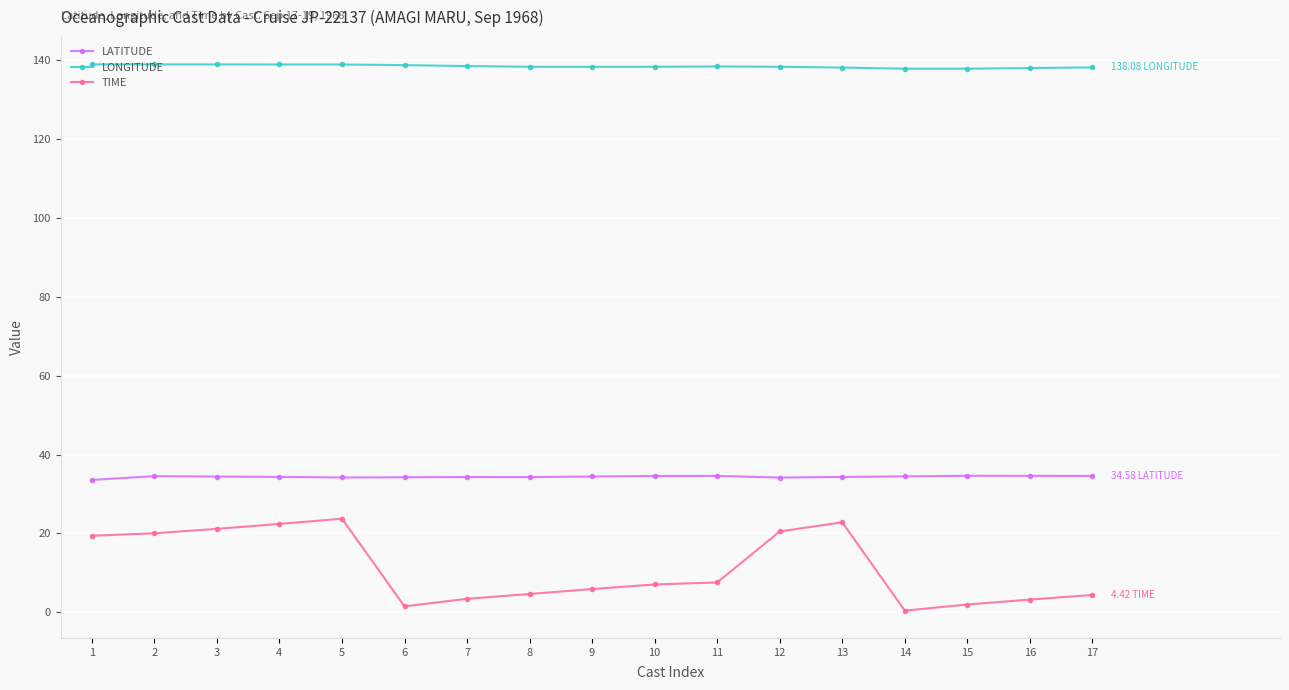

What is the difference between the maximum and second lowest values in the LONGITUDE series?

1.1